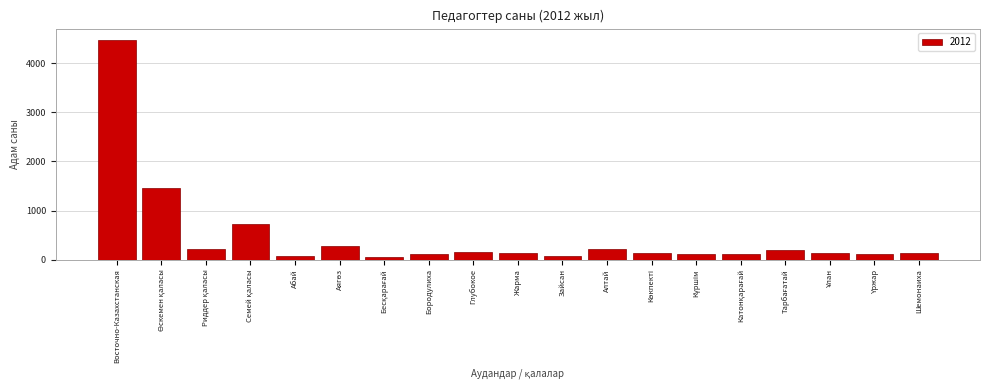

Is it true that the value at Жарма is 138?

True